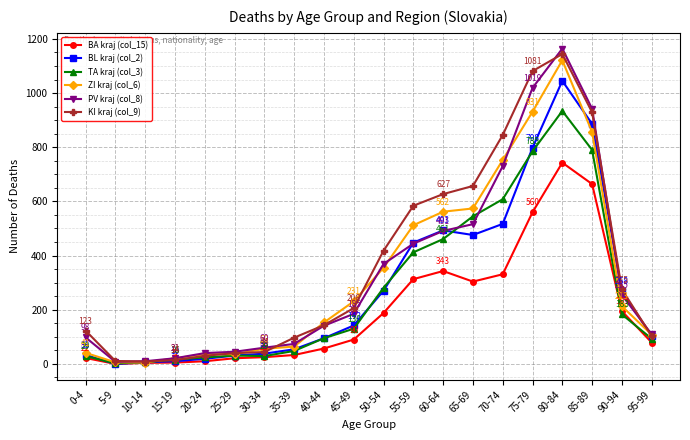

What is the maximum value shown in the chart?

1164